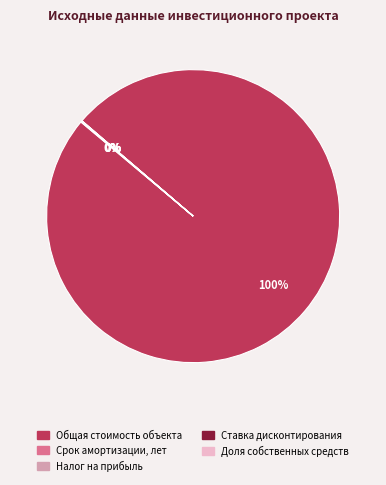

What is the largest slice in the pie chart?

Общая стоимость объекта